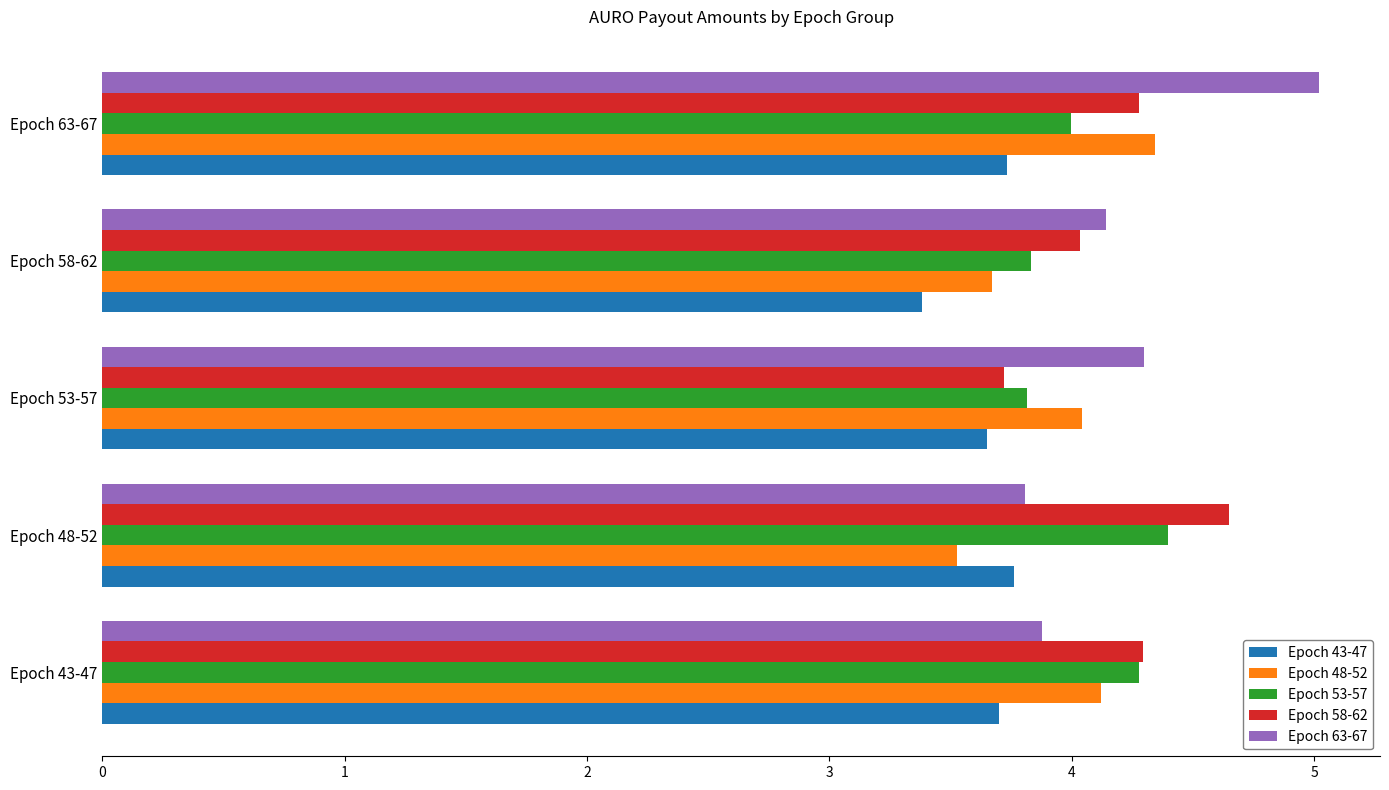

Which series changed the most between Epoch 43-47 and Epoch 63-67?

Epoch 63-67